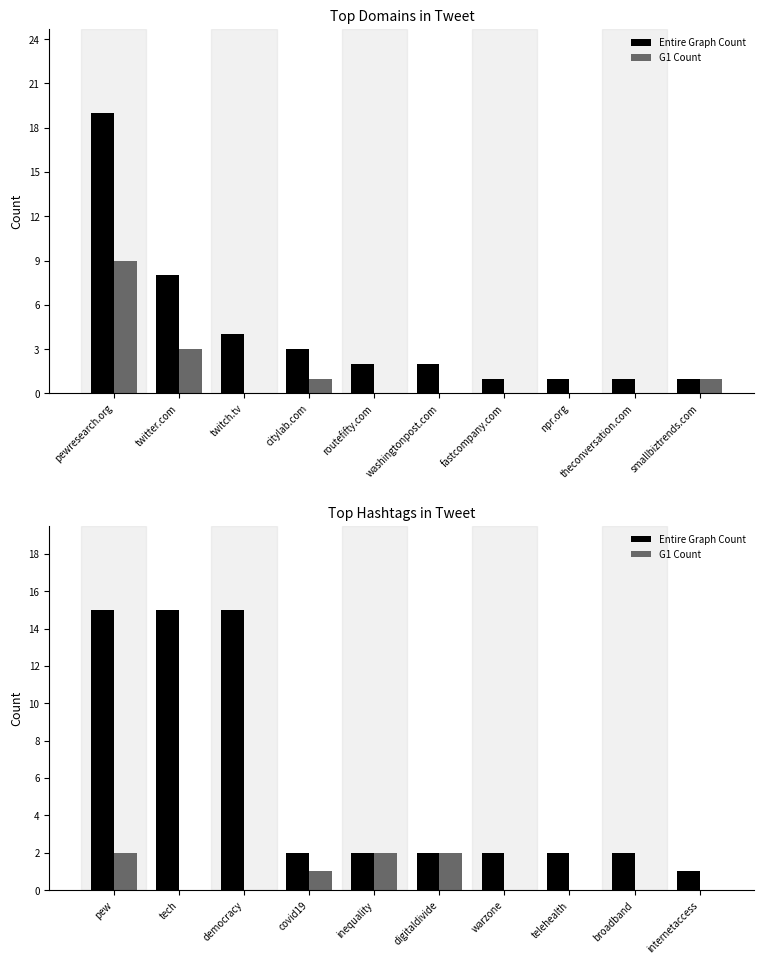

Which has a higher value, democracy or broadband?

democracy